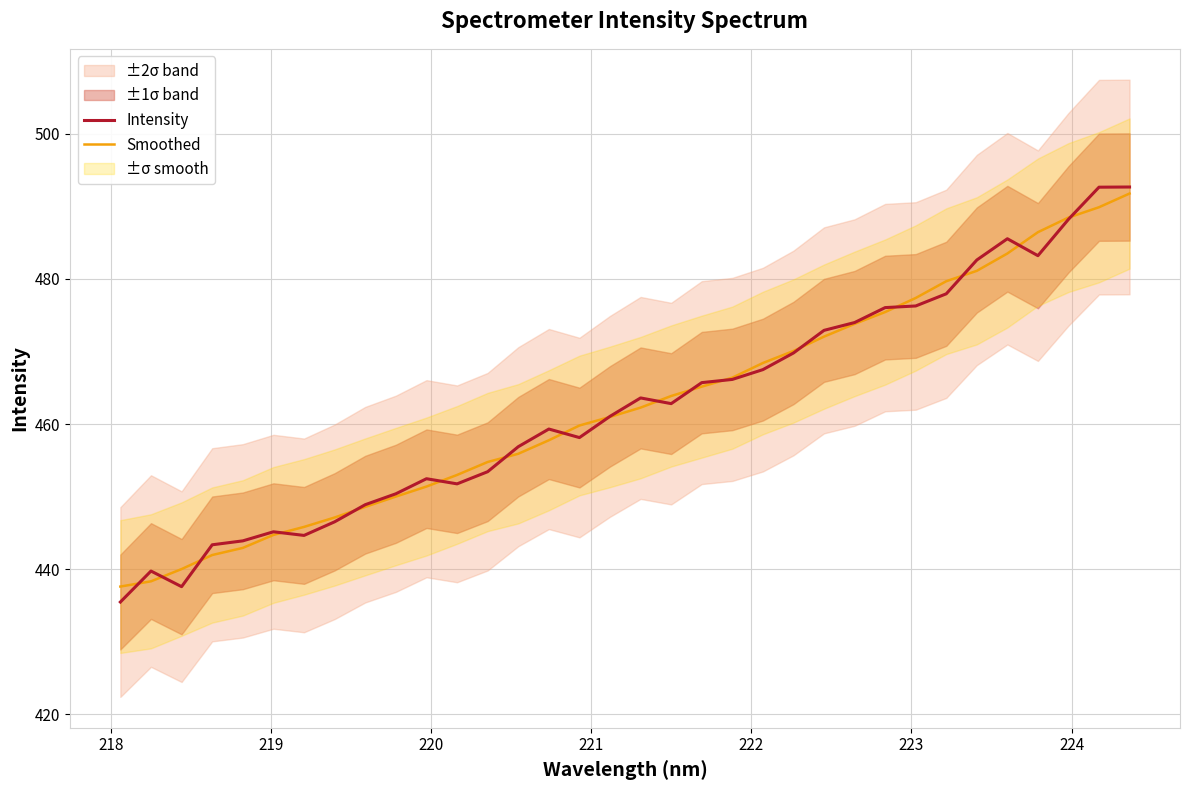

Reading right to left, transcribe all the data shown in this chart.

Intensity: 492.6	492.6	488.2	483.2	485.5	482.6	477.9	476.3	476.0	474.0	472.9	469.8	467.5	466.1	465.7	462.8	463.6	461.1	458.1	459.3	456.9	453.4	451.8	452.5	450.4	448.9	446.5	444.7	445.2	443.9	443.4	437.6	439.8	435.5
Smoothed: 491.7	489.9	488.4	486.4	483.5	481.1	479.7	477.4	475.4	473.8	472.0	470.1	468.4	466.4	465.1	463.9	462.3	461.0	459.8	457.8	455.9	454.8	453.0	451.4	450.0	448.6	447.1	445.8	444.7	442.9	442.0	440.0	438.3	437.6